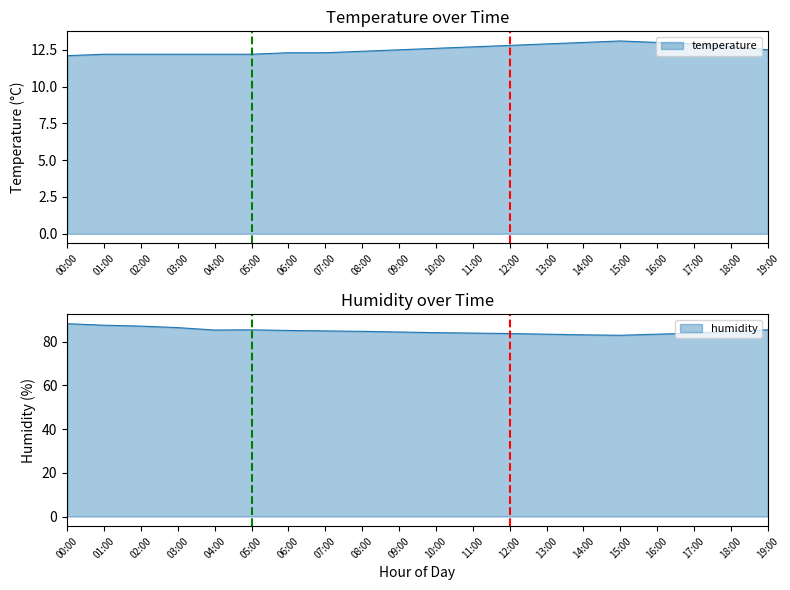

What is the total value across all series at 13:00?

96.4